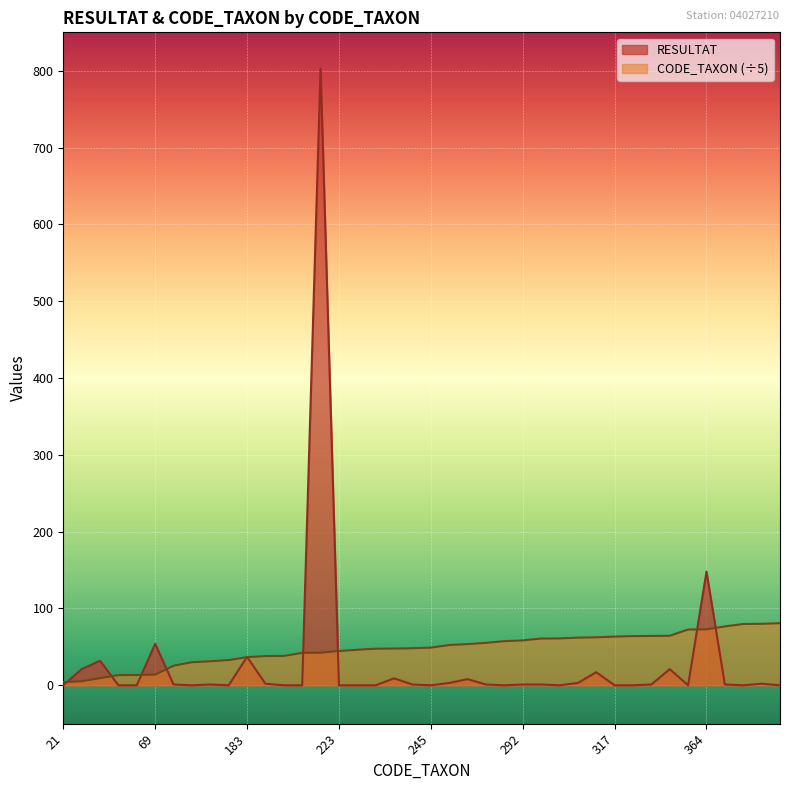

Rank the series at 190 from highest to lowest value.

CODE_TAXON, RESULTAT